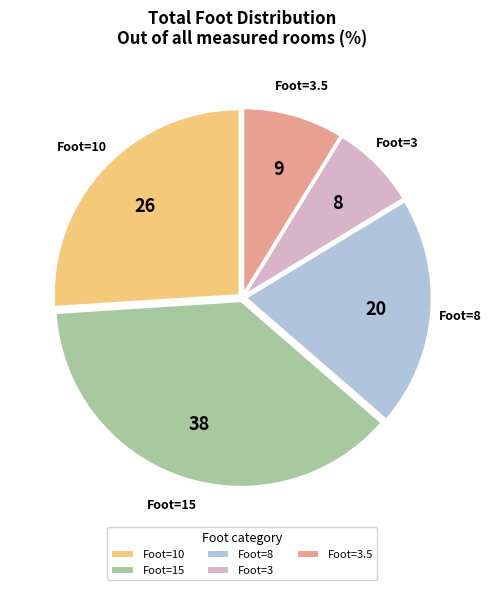

Rank the categories by value from highest to lowest.

Foot=15, Foot=10, Foot=8, Foot=3.5, Foot=3